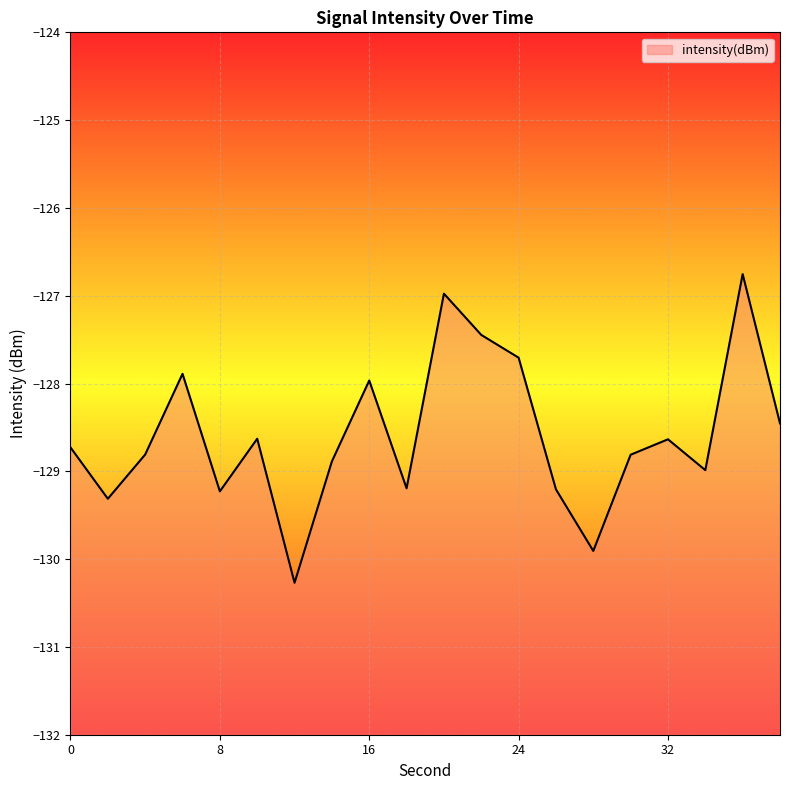

How many points are lower than both their immediate neighbors (excluding endpoints)?

6